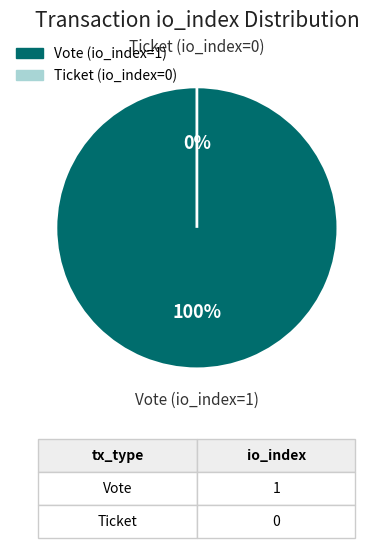

To the nearest percent, what percentage of the pie is Vote (io_index=1)?

100%